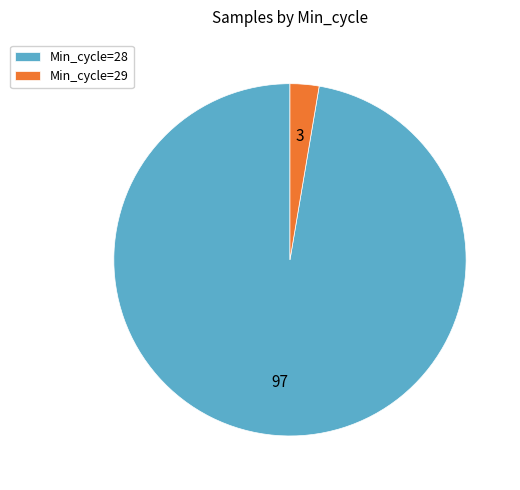

Is the sum of Min_cycle=29 and Min_cycle=28 greater than half?

Yes